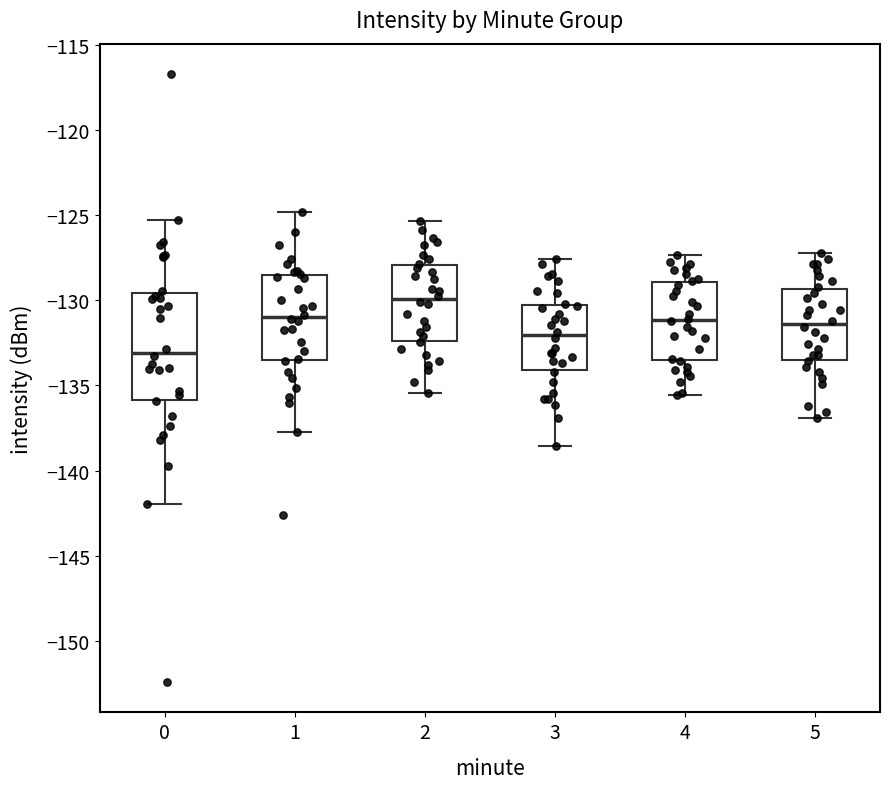

Which box is the tallest, from its lower edge to its upper edge?

0